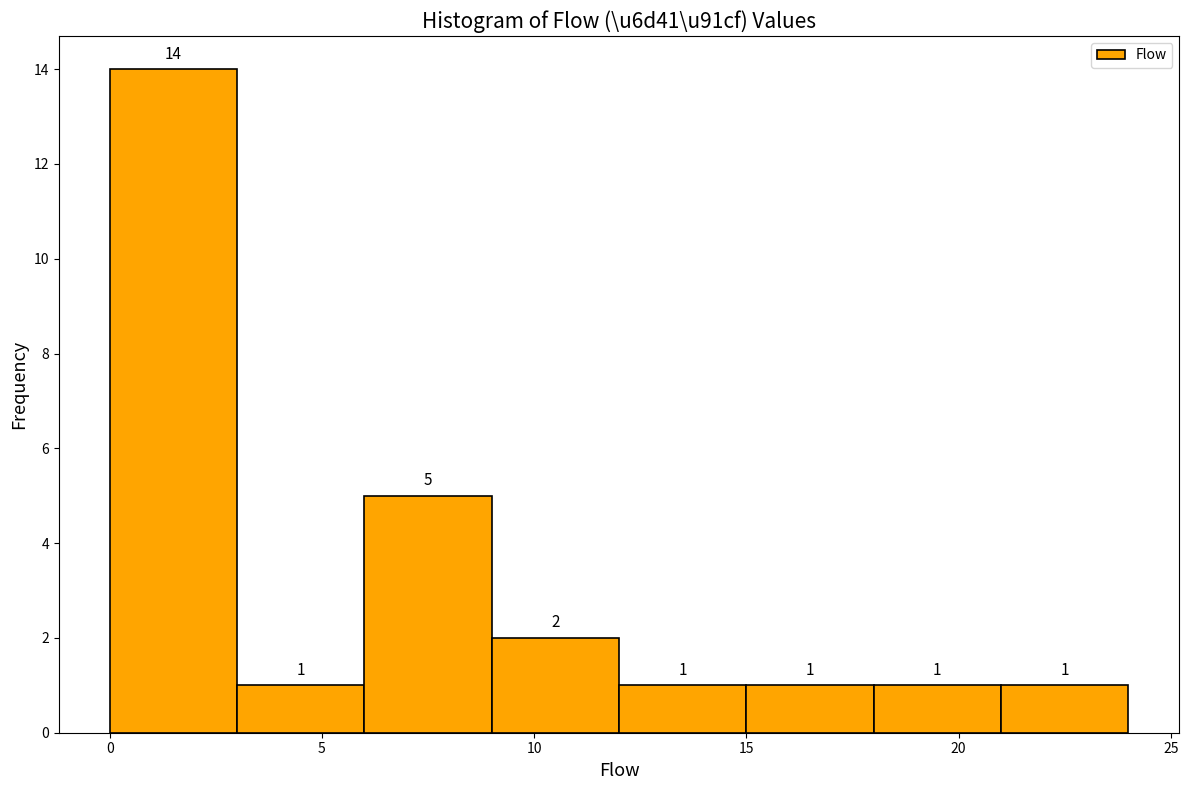

Reading left to right, transcribe this chart: for each bar, give the range it covers on the x-axis and its height.

0 to 3: 14
3 to 6: 1
6 to 9: 5
9 to 12: 2
12 to 15: 1
15 to 18: 1
18 to 21: 1
21 to 24: 1